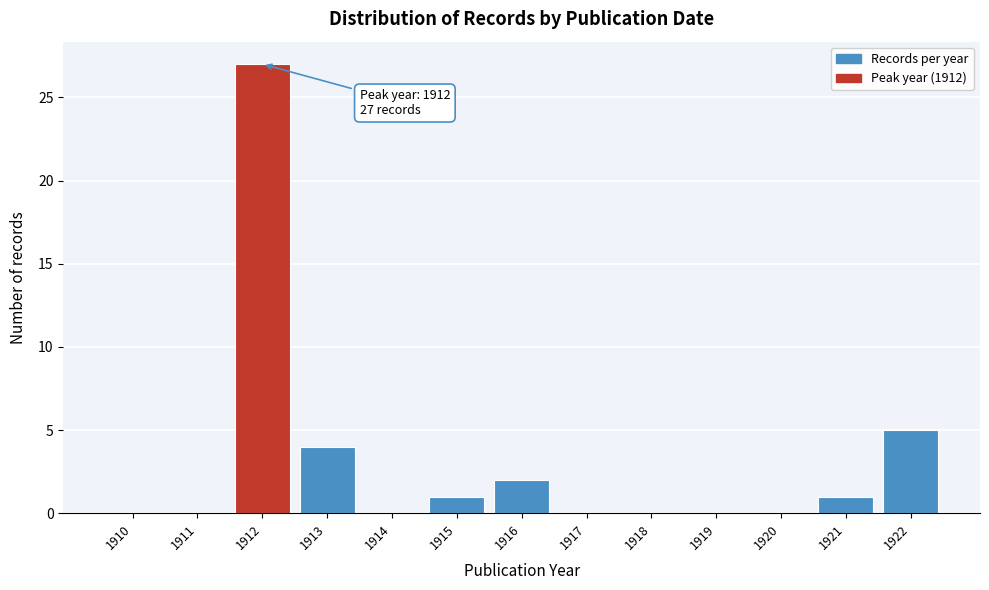

Reading left to right, list all the values displayed in this chart.

1910=0	1911=0	1912=27	1913=4	1914=0	1915=1	1916=2	1917=0	1918=0	1919=0	1920=0	1921=1	1922=5